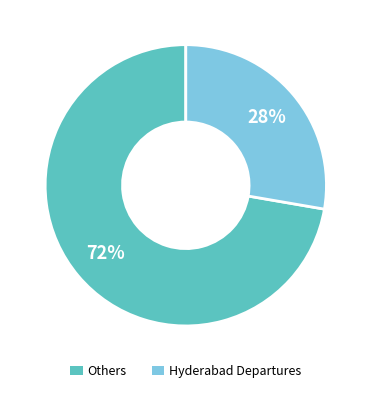

Is there any slice that represents more than half of the pie?

Yes